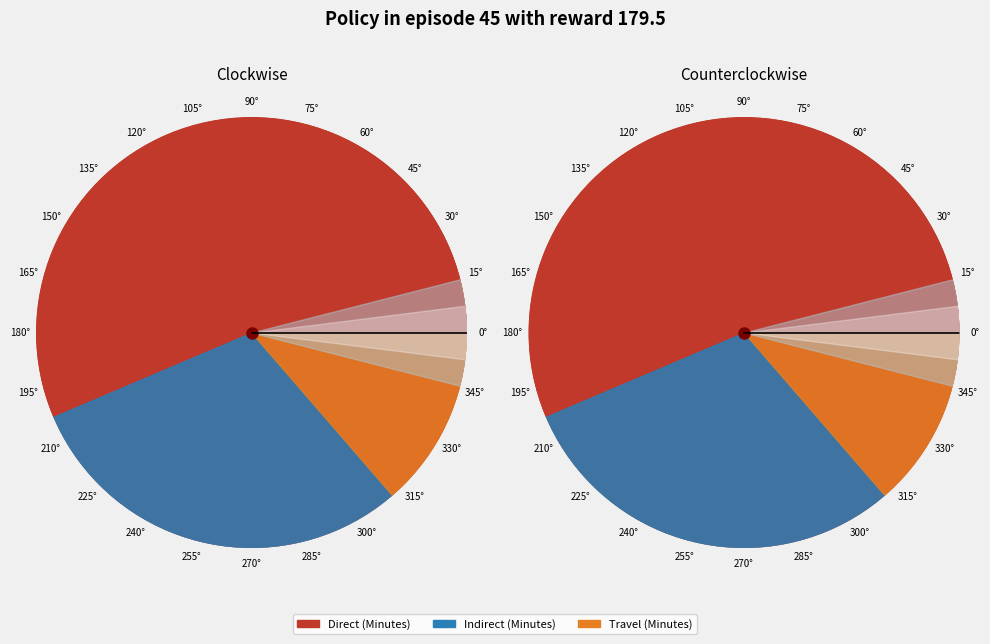

Count the number of slices in the pie.

3